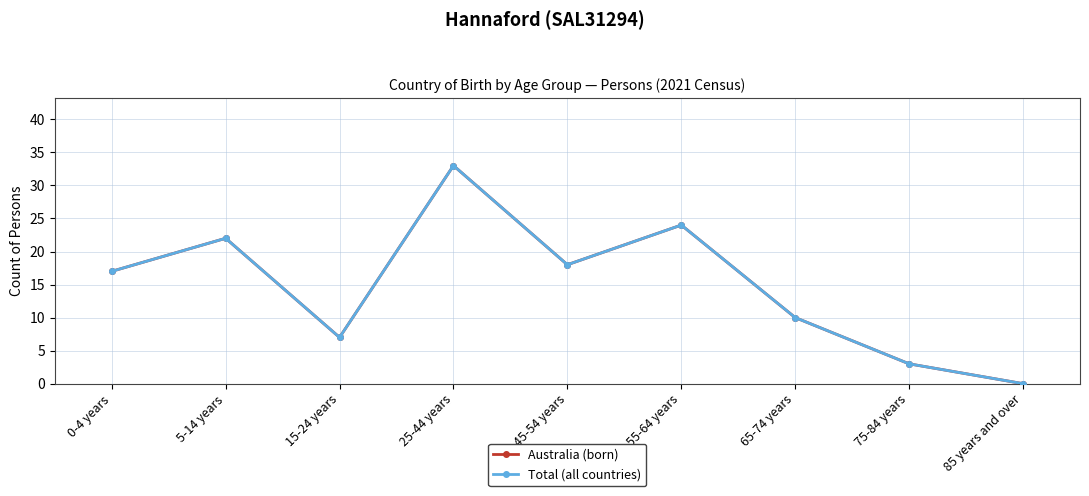

Is this an area chart (filled region under the line)?

No